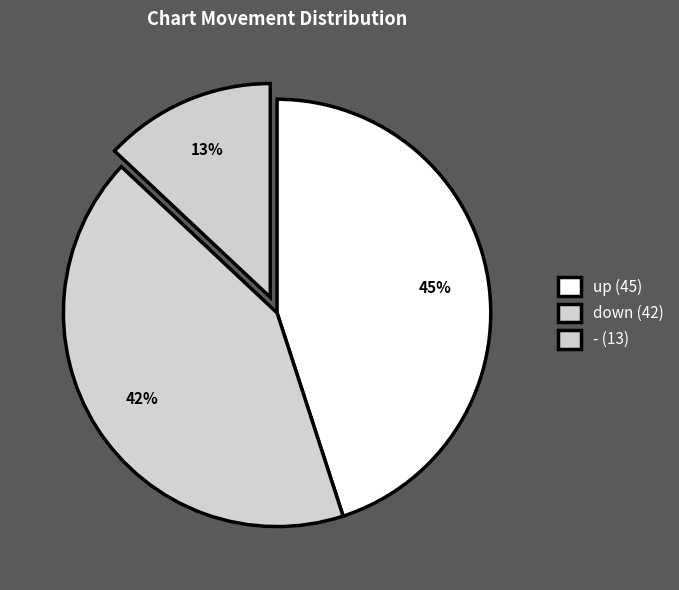

How many segments does this pie chart have?

3